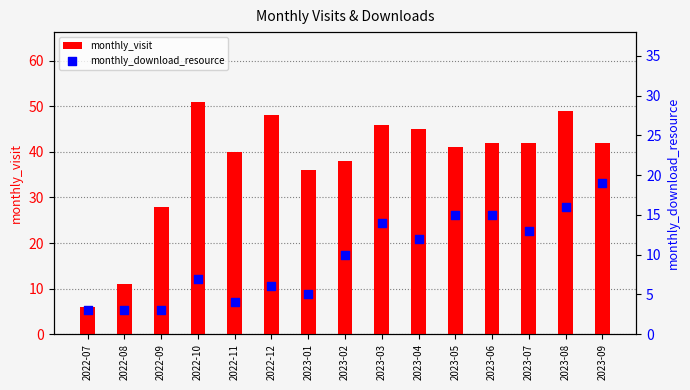

At how many categories does at least one series exceed 6?

14